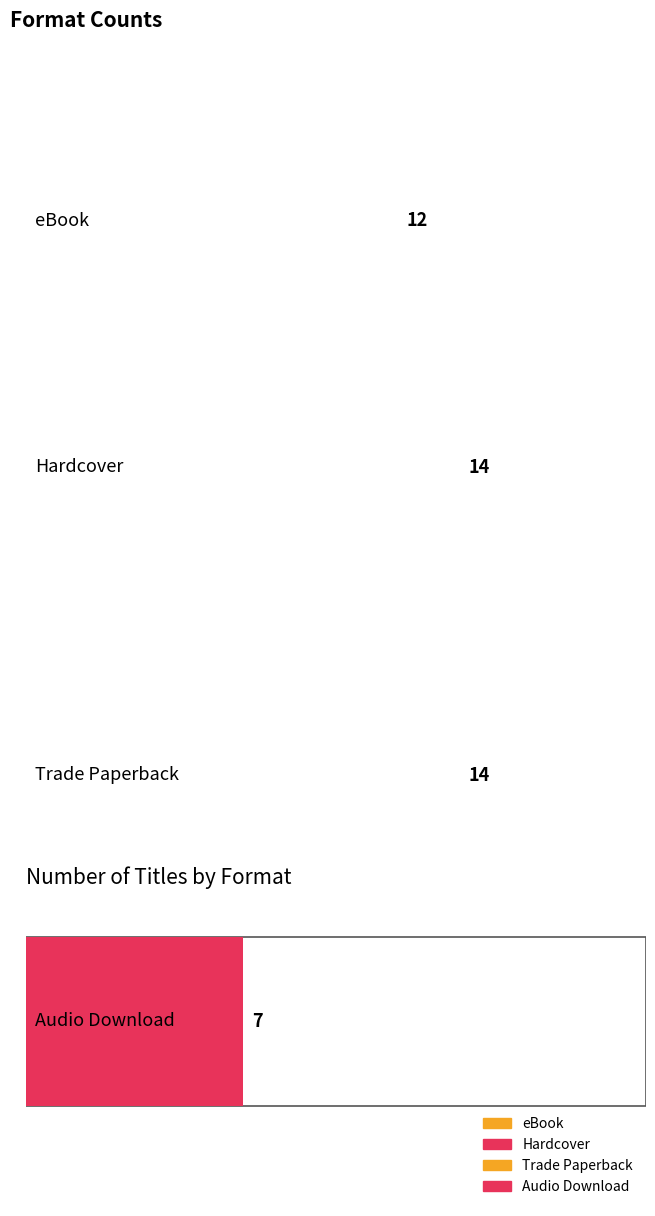

Reading left to right, what are all the values shown in this chart?

eBook=12	Hardcover=14	Trade Paperback=14	Audio Download=7